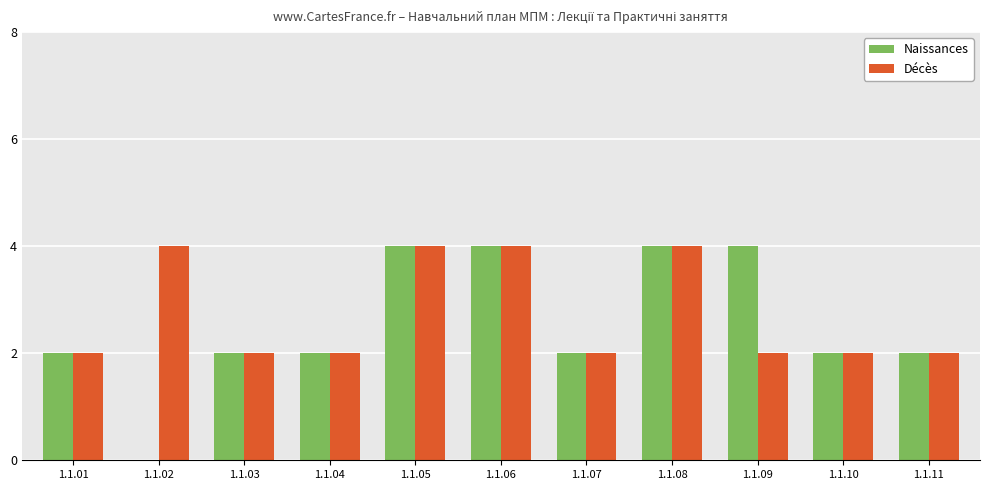

What is the sum of the Décès values at 1.1.05 and 1.1.09?

6